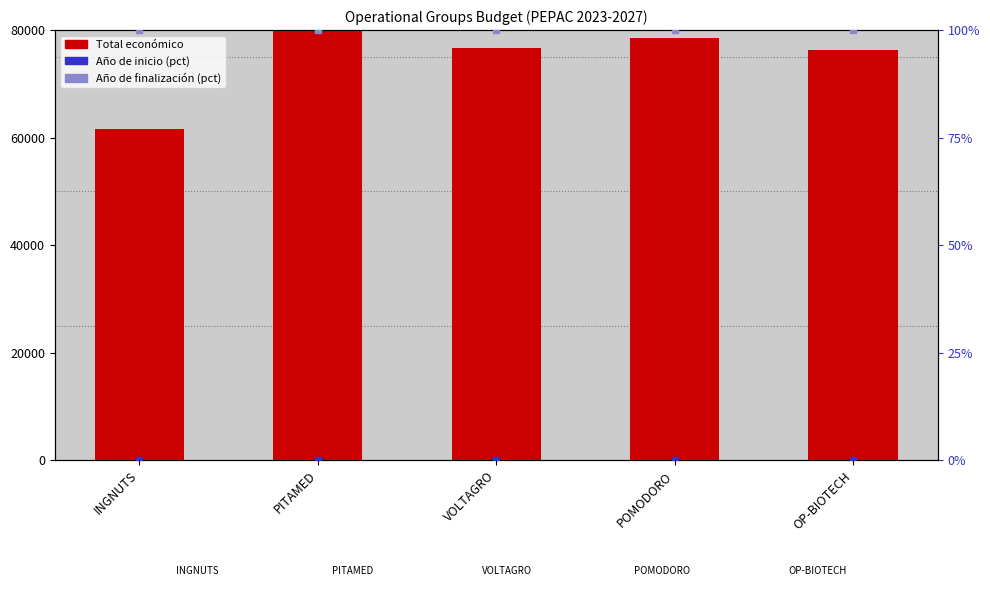

Which series contains the lowest Y value?

Año de inicio (pct)